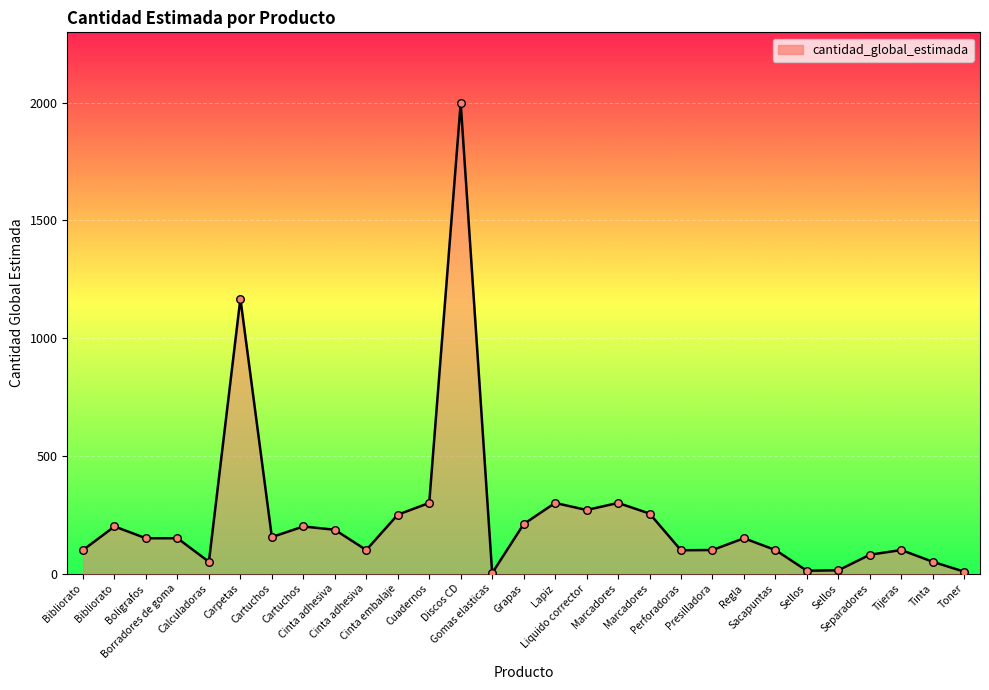

Which has a higher value, Sellos or Discos CD?

Discos CD